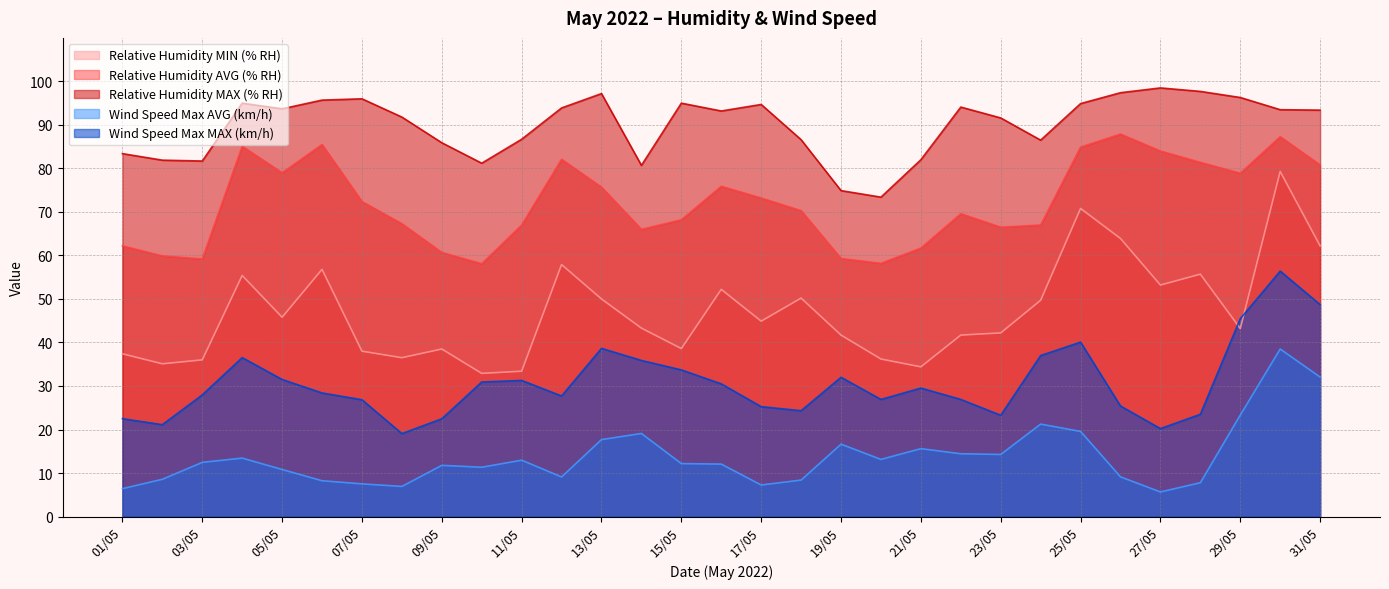

What is the total value across all series at 07/05?

240.8